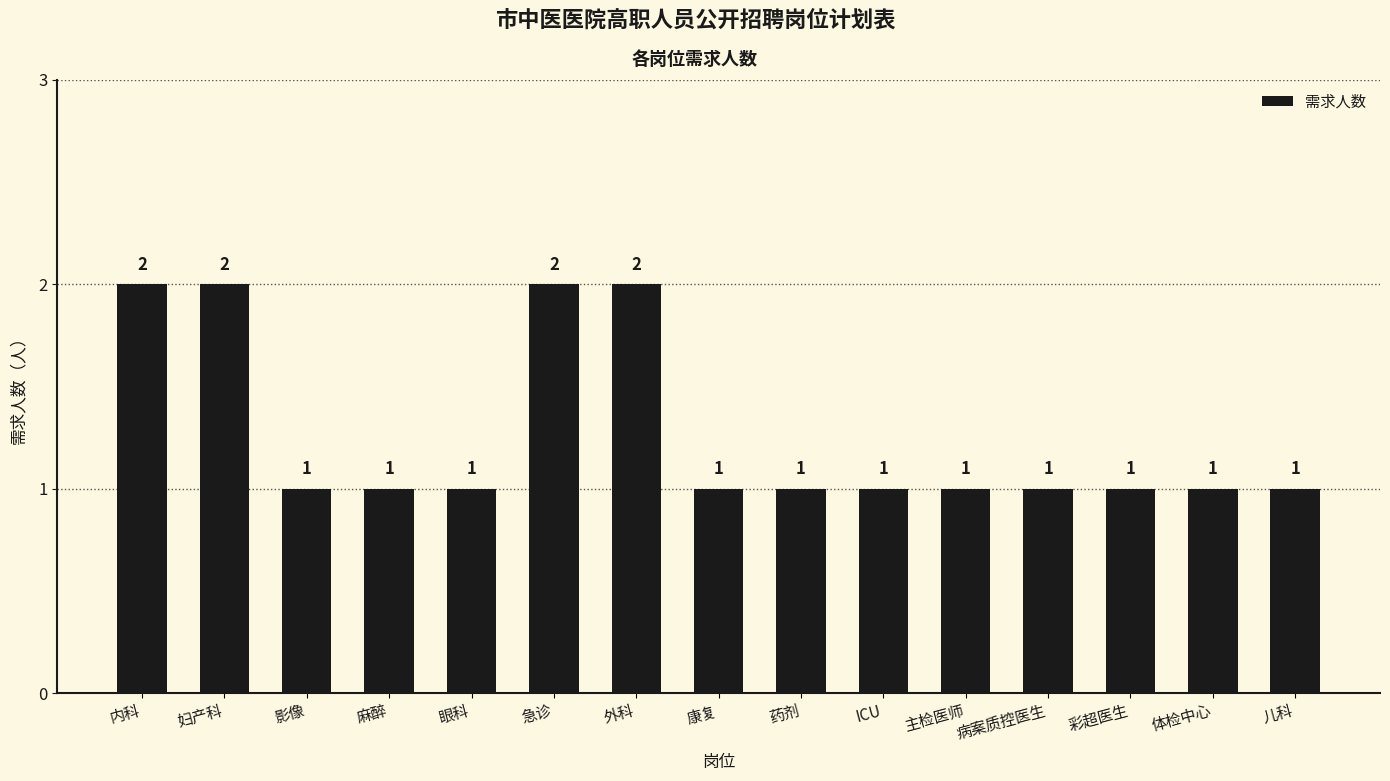

What is the label of the 14th bar from the right?

妇产科